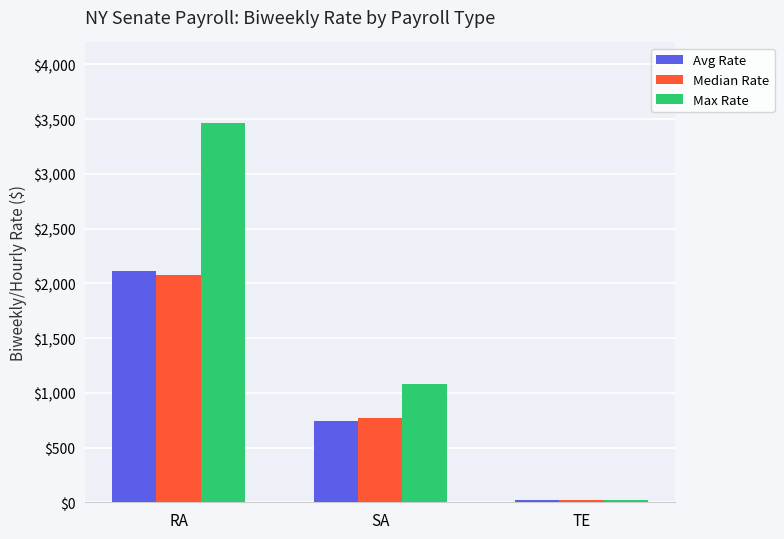

Where does the Avg Rate series first go above 739?

RA